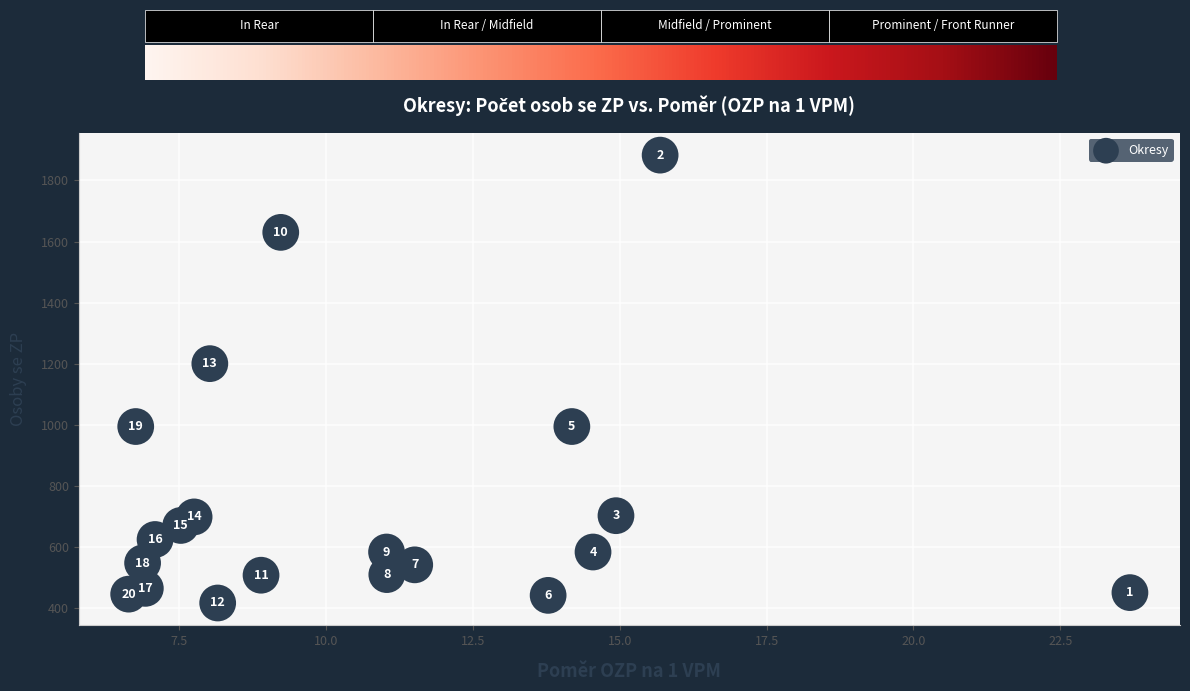

What Y value in the scatter plot is closest to 1149?

1200